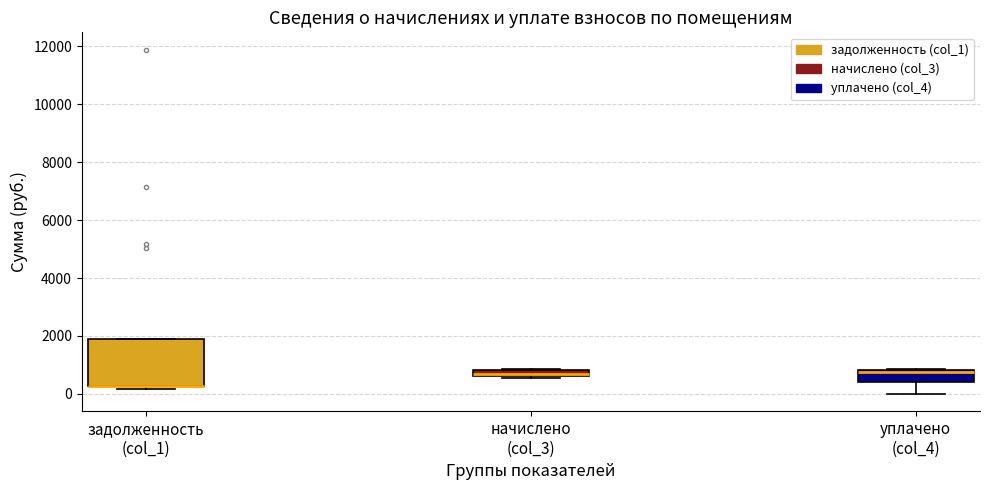

Where is the lower edge of the box for задолженность (col_1) on the y-axis? The values are not printed on the chart, so give them approximately, as read against the axis.

200